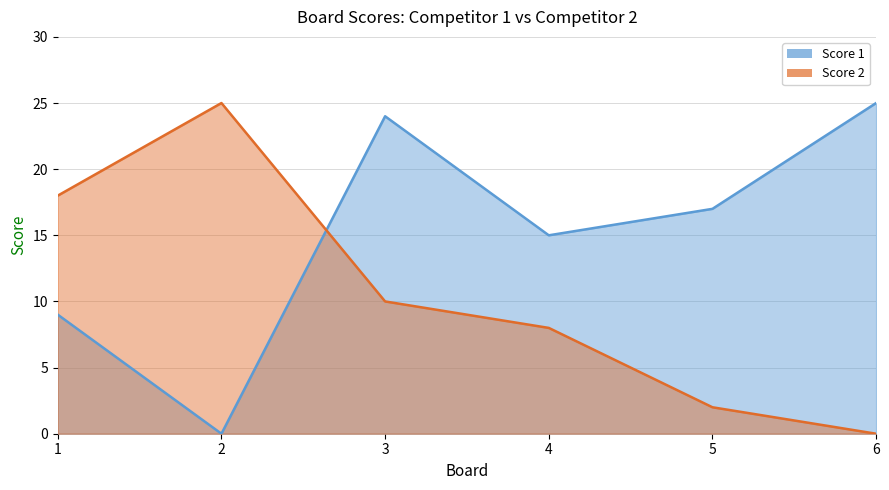

What is the total value across all series at 1?

27